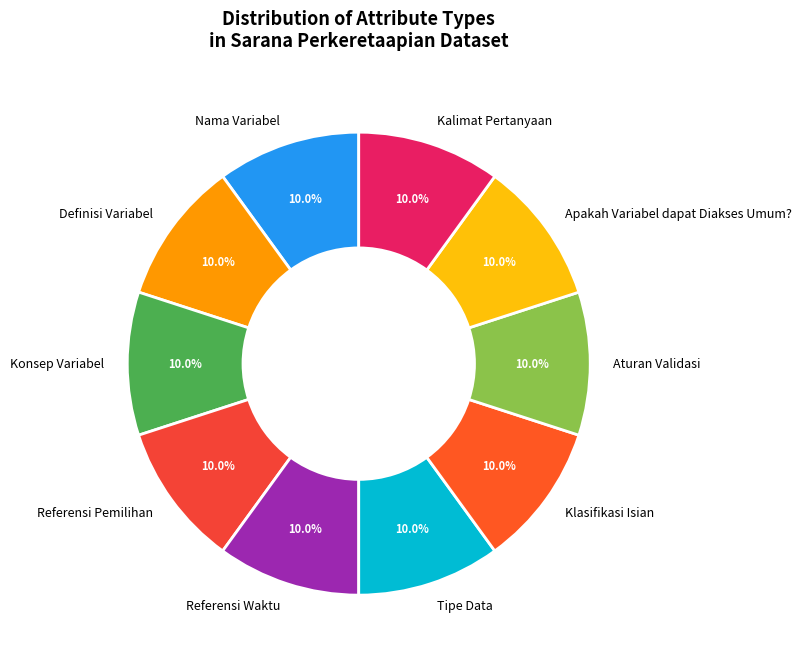

Is Referensi Pemilihan the majority of the pie?

No